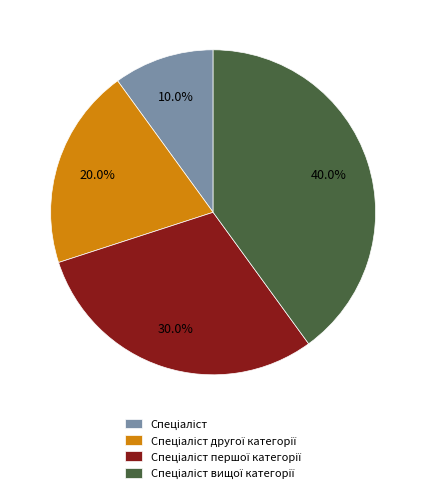

Does any single category account for the majority?

No